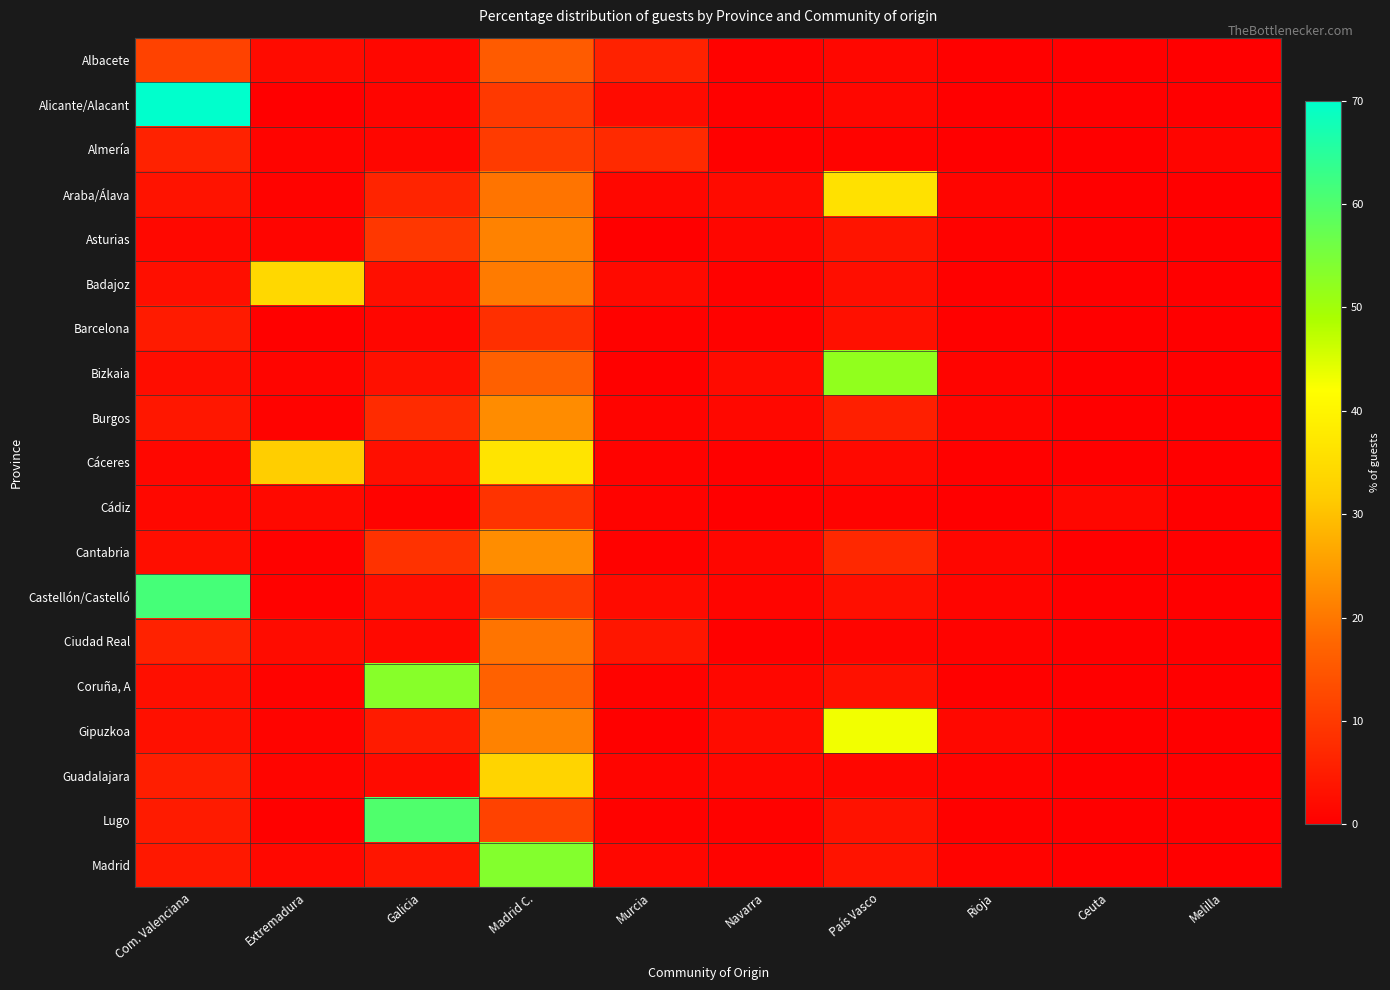

Reading left to right, what are all the values shown in this chart?

Albacete: Com. Valenciana=11.4	Extremadura=2.1	Galicia=1.4	Madrid C.=15.8	Murcia=6.0	Navarra=0.4	País Vasco=1.4	Rioja=0.3	Ceuta=0.1	Melilla=0.0
Alicante/Alacant: Com. Valenciana=70.9	Extremadura=0.2	Galicia=1.1	Madrid C.=9.9	Murcia=2.2	Navarra=0.4	País Vasco=1.3	Rioja=0.2	Ceuta=0.1	Melilla=0.0
Almería: Com. Valenciana=6.0	Extremadura=0.9	Galicia=1.2	Madrid C.=10.1	Murcia=7.4	Navarra=0.3	País Vasco=0.7	Rioja=0.0	Ceuta=0.1	Melilla=1.0
Araba/Álava: Com. Valenciana=3.4	Extremadura=0.7	Galicia=6.3	Madrid C.=19.4	Murcia=1.5	Navarra=2.2	País Vasco=35.8	Rioja=1.1	Ceuta=0.1	Melilla=0.0
Asturias: Com. Valenciana=1.6	Extremadura=1.1	Galicia=9.6	Madrid C.=21.4	Murcia=0.2	Navarra=1.1	País Vasco=3.6	Rioja=0.4	Ceuta=0.0	Melilla=0.0
Badajoz: Com. Valenciana=2.6	Extremadura=34.0	Galicia=2.6	Madrid C.=20.5	Murcia=1.8	Navarra=0.5	País Vasco=2.5	Rioja=0.3	Ceuta=0.2	Melilla=0.1
Barcelona: Com. Valenciana=4.8	Extremadura=0.4	Galicia=1.2	Madrid C.=8.2	Murcia=0.5	Navarra=0.5	País Vasco=2.9	Rioja=0.3	Ceuta=0.1	Melilla=0.0
Bizkaia: Com. Valenciana=2.4	Extremadura=1.0	Galicia=2.9	Madrid C.=16.6	Murcia=0.4	Navarra=2.1	País Vasco=52.0	Rioja=0.8	Ceuta=0.0	Melilla=0.0
Burgos: Com. Valenciana=4.0	Extremadura=0.7	Galicia=7.4	Madrid C.=22.8	Murcia=0.9	Navarra=1.5	País Vasco=5.6	Rioja=1.0	Ceuta=0.0	Melilla=0.0
Cáceres: Com. Valenciana=1.3	Extremadura=32.1	Galicia=2.7	Madrid C.=36.6	Murcia=0.7	Navarra=0.3	País Vasco=1.6	Rioja=0.3	Ceuta=0.2	Melilla=0.0
Cádiz: Com. Valenciana=1.6	Extremadura=1.8	Galicia=0.6	Madrid C.=9.0	Murcia=0.6	Navarra=0.1	País Vasco=0.7	Rioja=0.1	Ceuta=1.2	Melilla=0.0
Cantabria: Com. Valenciana=2.6	Extremadura=0.4	Galicia=8.6	Madrid C.=22.9	Murcia=0.5	Navarra=1.2	País Vasco=7.1	Rioja=1.2	Ceuta=0.1	Melilla=0.0
Castellón/Castelló: Com. Valenciana=61.3	Extremadura=0.4	Galicia=2.5	Madrid C.=9.9	Murcia=2.0	Navarra=1.0	País Vasco=2.9	Rioja=1.0	Ceuta=0.0	Melilla=0.1
Ciudad Real: Com. Valenciana=5.9	Extremadura=2.3	Galicia=1.7	Madrid C.=19.5	Murcia=3.9	Navarra=0.4	País Vasco=1.1	Rioja=0.7	Ceuta=0.1	Melilla=0.1
Coruña, A: Com. Valenciana=2.7	Extremadura=0.8	Galicia=53.3	Madrid C.=16.8	Murcia=0.6	Navarra=1.4	País Vasco=3.1	Rioja=0.3	Ceuta=0.1	Melilla=0.1
Gipuzkoa: Com. Valenciana=2.9	Extremadura=0.9	Galicia=4.7	Madrid C.=21.5	Murcia=0.3	Navarra=2.2	País Vasco=42.9	Rioja=1.5	Ceuta=0.0	Melilla=0.1
Guadalajara: Com. Valenciana=5.2	Extremadura=1.0	Galicia=2.2	Madrid C.=33.3	Murcia=1.0	Navarra=1.4	País Vasco=1.2	Rioja=0.8	Ceuta=0.0	Melilla=0.1
Lugo: Com. Valenciana=4.7	Extremadura=0.3	Galicia=60.1	Madrid C.=11.4	Murcia=0.4	Navarra=0.5	País Vasco=3.2	Rioja=0.3	Ceuta=0.0	Melilla=0.0
Madrid: Com. Valenciana=4.4	Extremadura=1.5	Galicia=3.7	Madrid C.=53.6	Murcia=1.4	Navarra=0.8	País Vasco=3.3	Rioja=0.6	Ceuta=0.2	Melilla=0.1